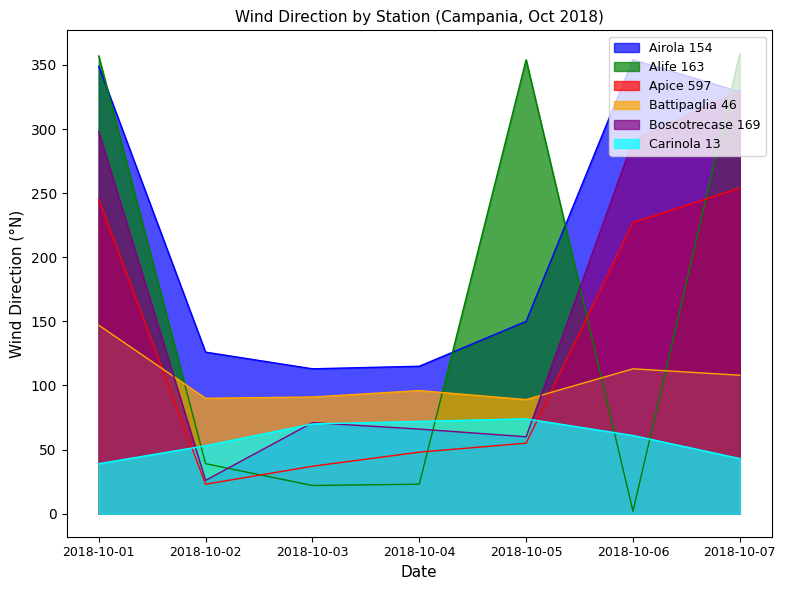

At which category is the sum across all series the highest?

2018-10-01